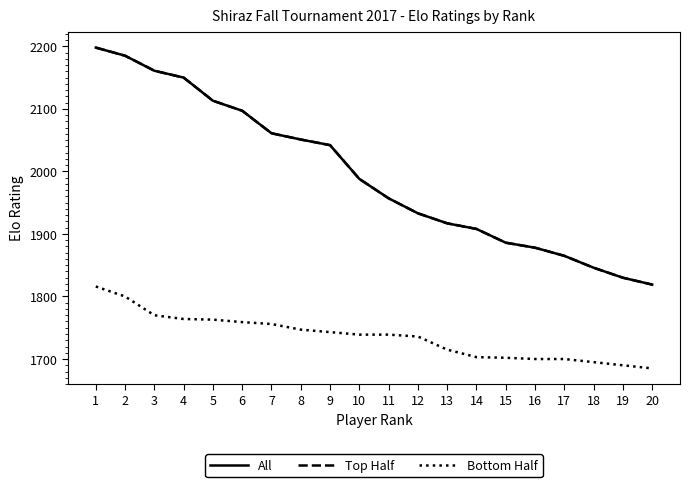

Does the chart display data point markers on the line(s)?

No